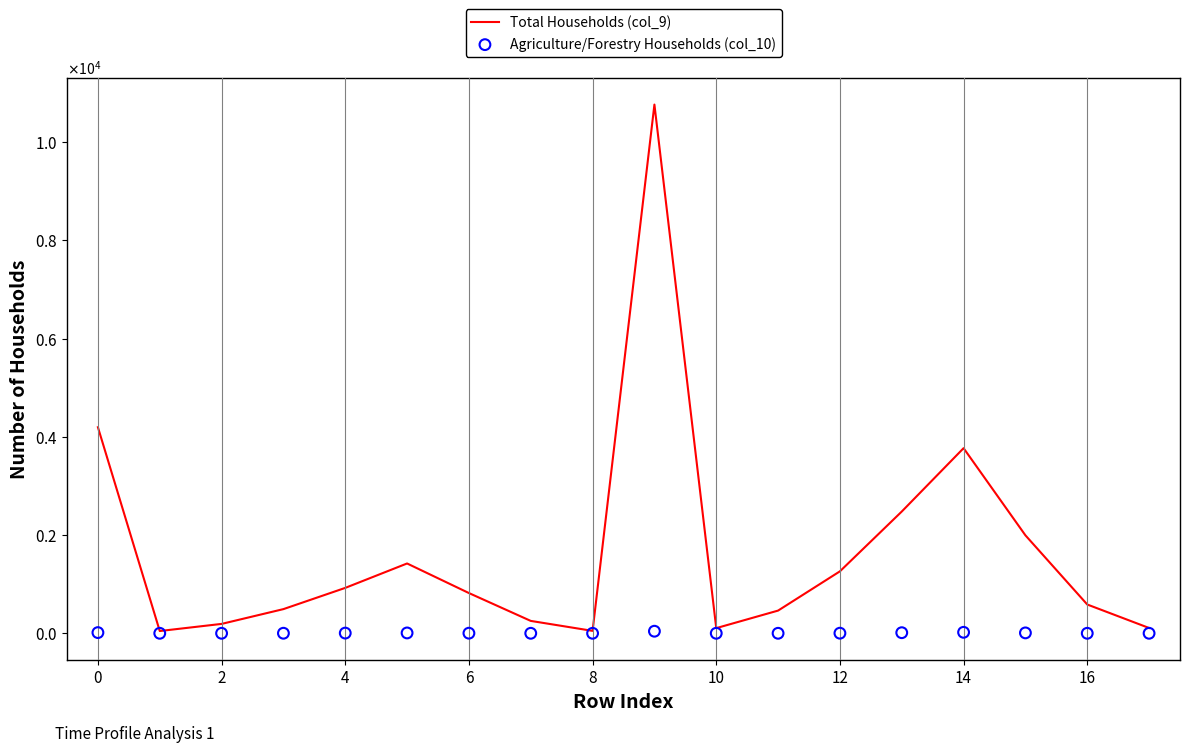

Which series has the largest Y range (max minus min)?

Total Households (col_9)